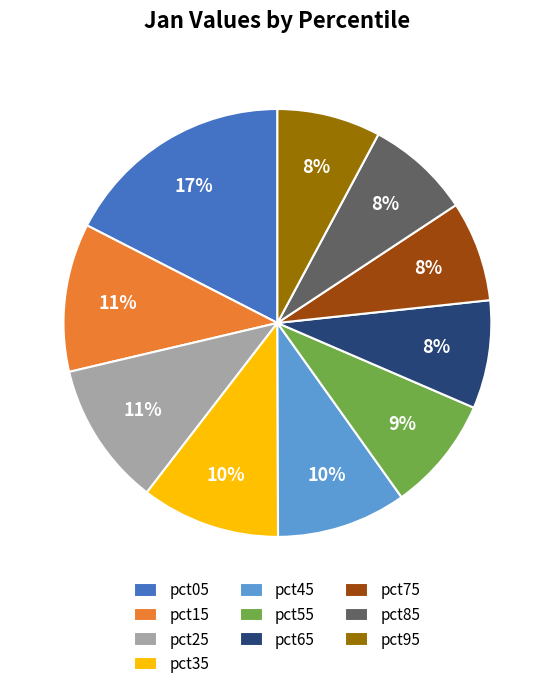

What percentage is the pct65 slice, to the nearest percent?

8%